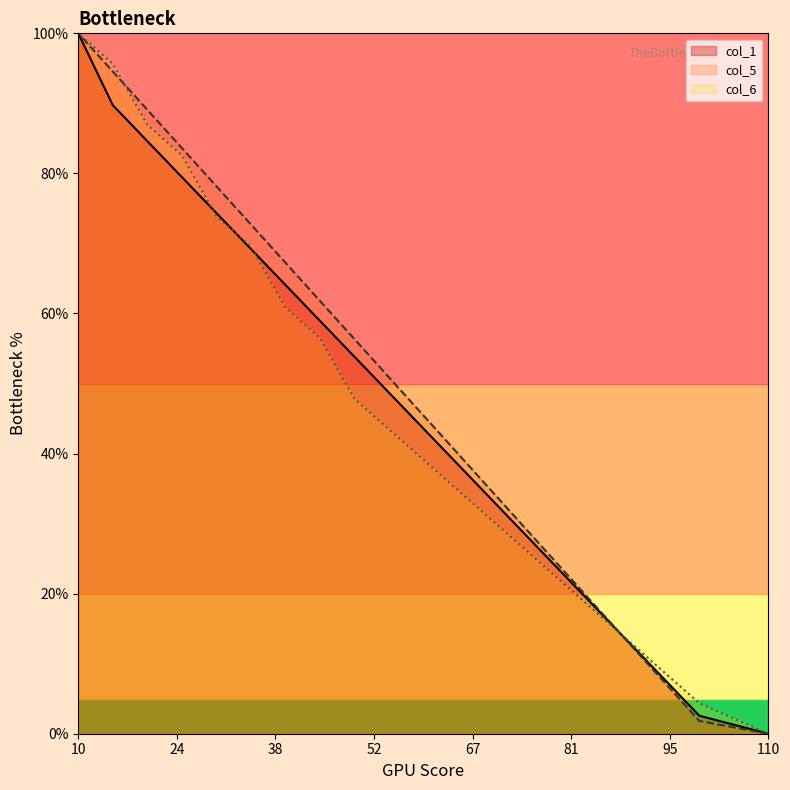

Where do col_6 and col_5 first cross each other?

90 and 85